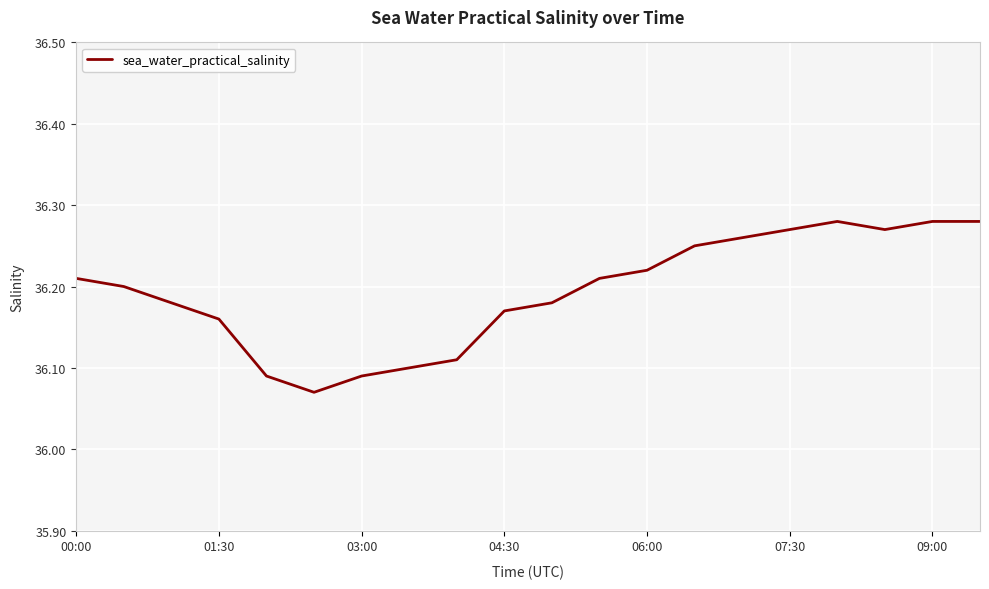

Is it true that the value at 09:00 is 19.5?

False